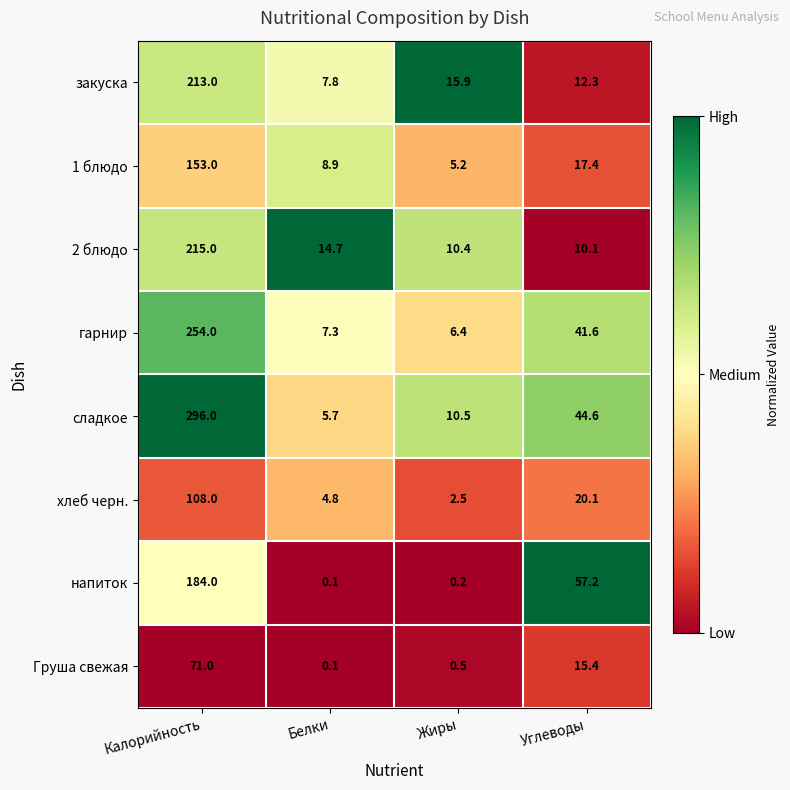

What is the difference between the 2 блюдо values at Белки and Жиры?

4.3